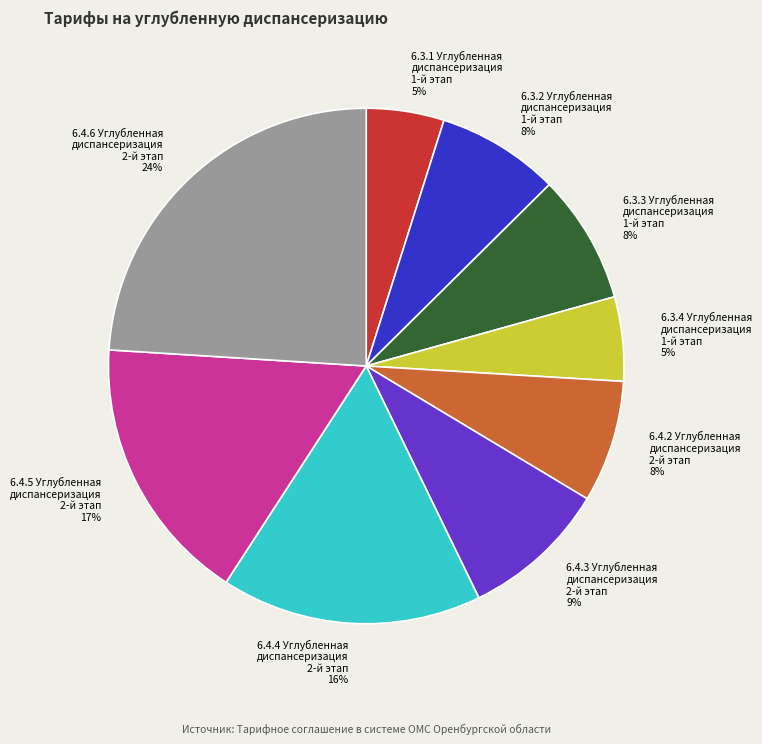

Which category has the biggest portion of the pie?

6.4.6 Углубленная диспансеризация 2-й этап